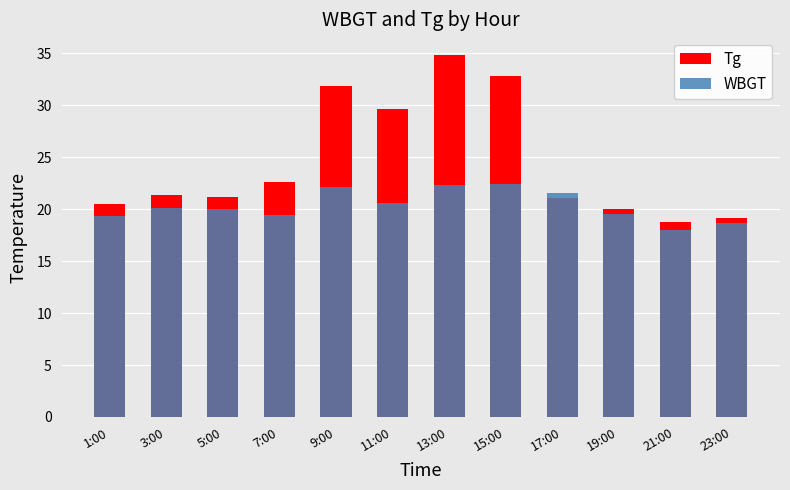

Rank the categories by WBGT value from lowest to highest.

21:00, 23:00, 1:00, 7:00, 19:00, 5:00, 3:00, 11:00, 17:00, 9:00, 13:00, 15:00